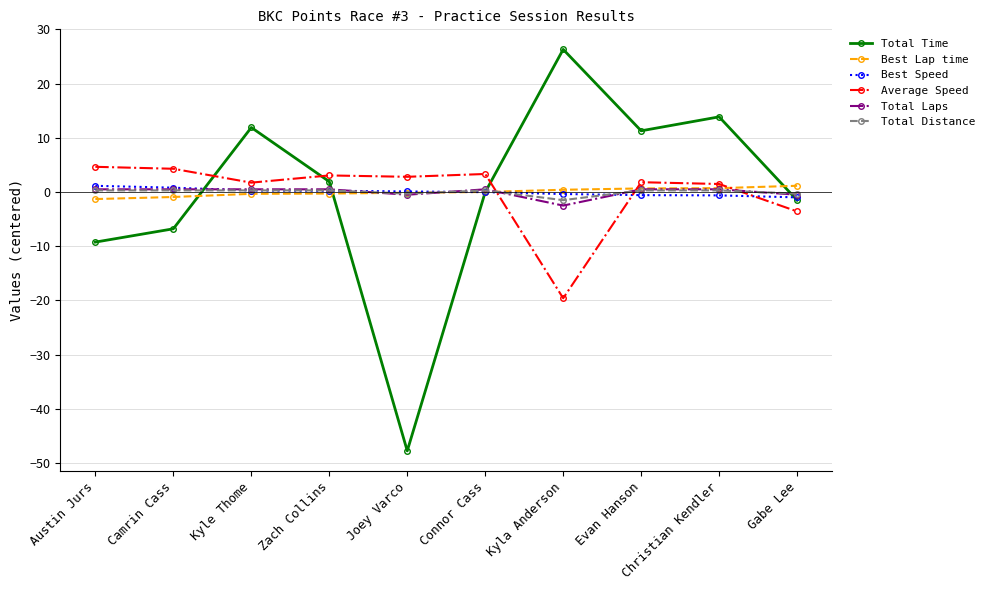

What is the minimum value shown in the chart?

-47.7